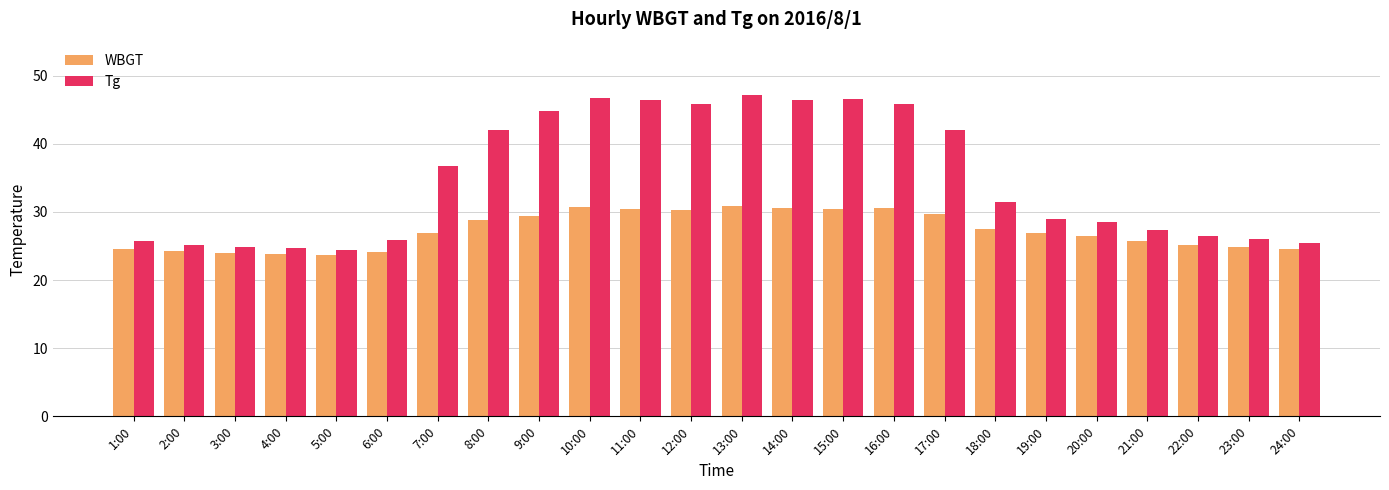

Does the chart contain any negative values?

No